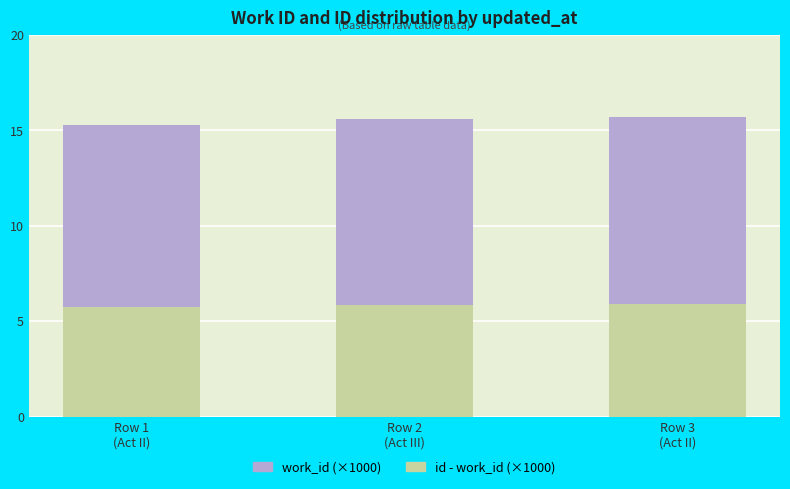

Count the number of categories in the chart.

3